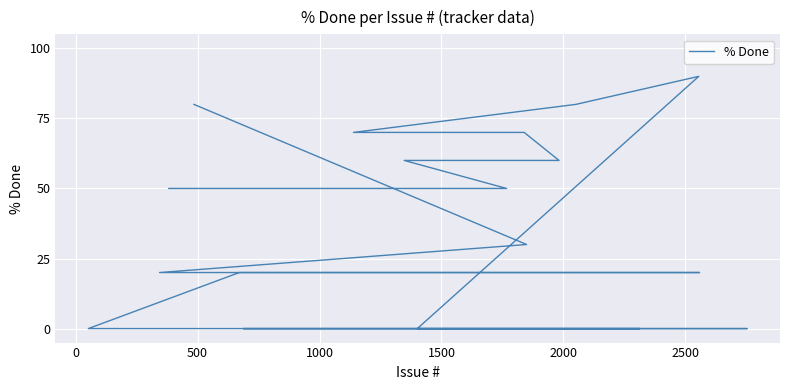

What is the label of the 35th point from the right?

2000